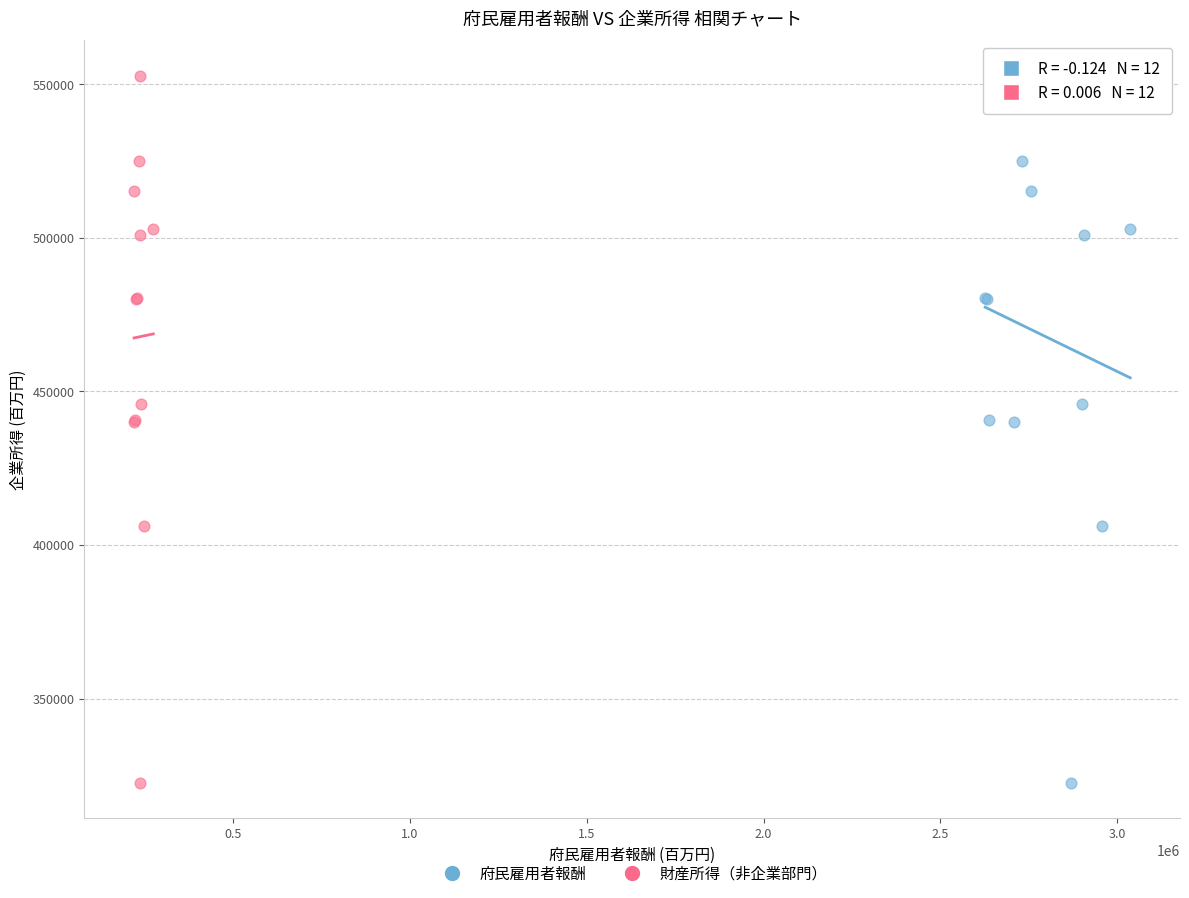

What are all the series names shown in the legend?

府民雇用者報酬, 財産所得（非企業部門）